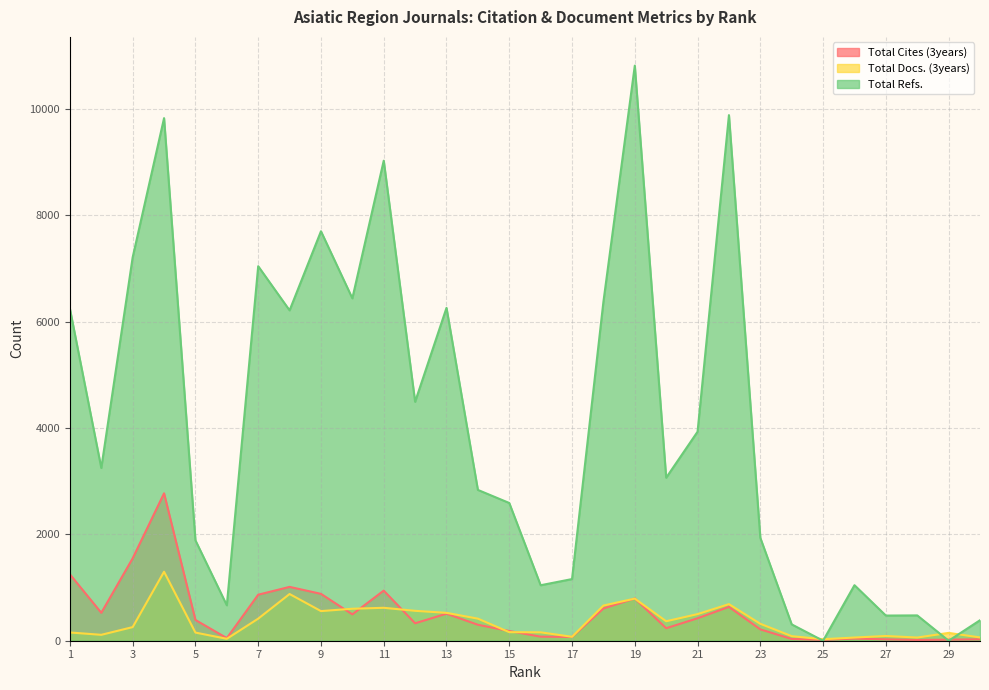

What is the maximum value for Total Docs. (3years)?

1297